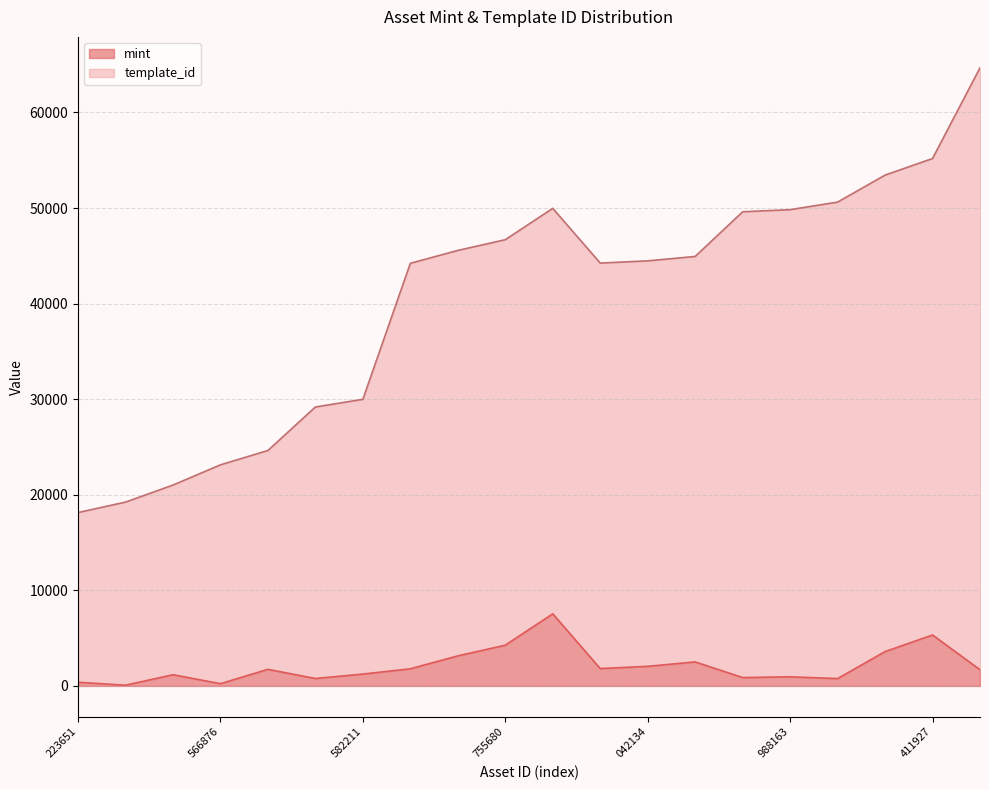

At which category is the sum across all series the highest?

1099518339028